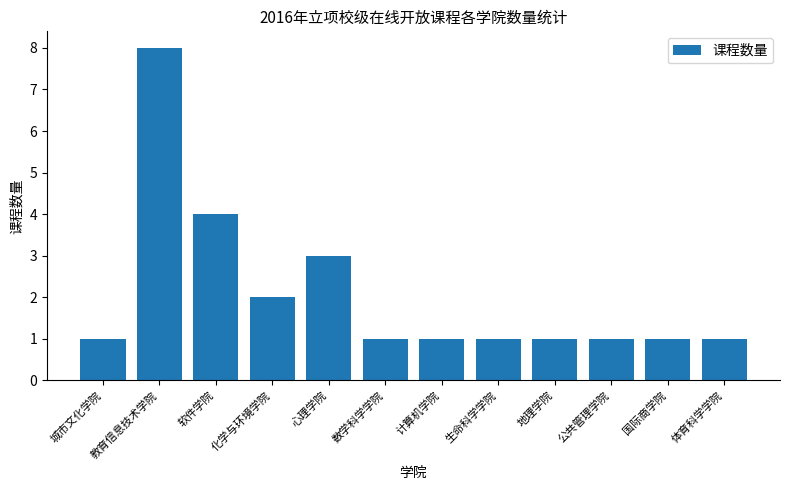

How many data points does each series have?

12